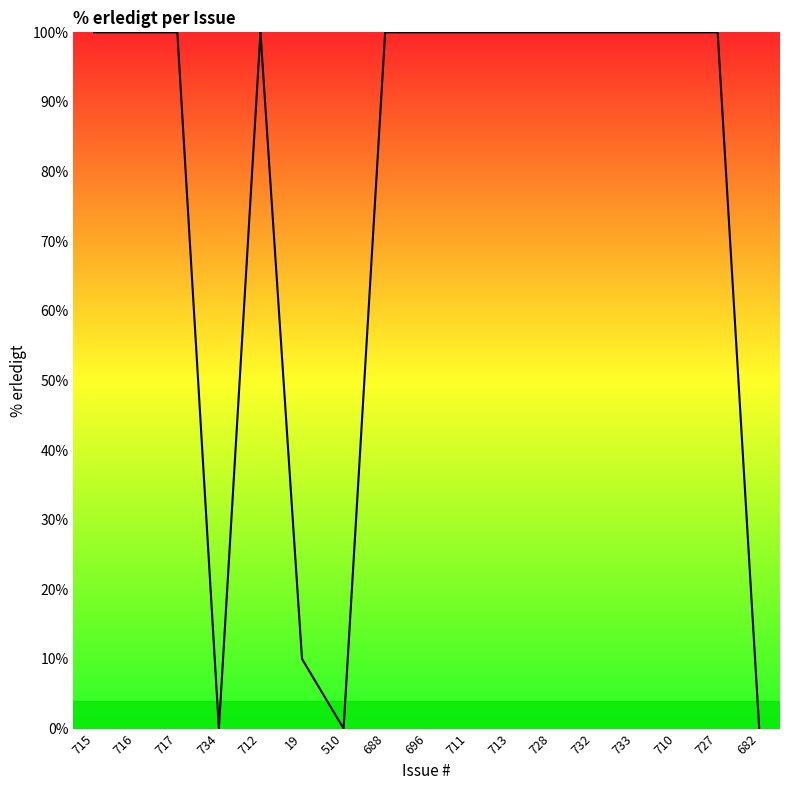

Is it true that the value at 710 is 100?

True